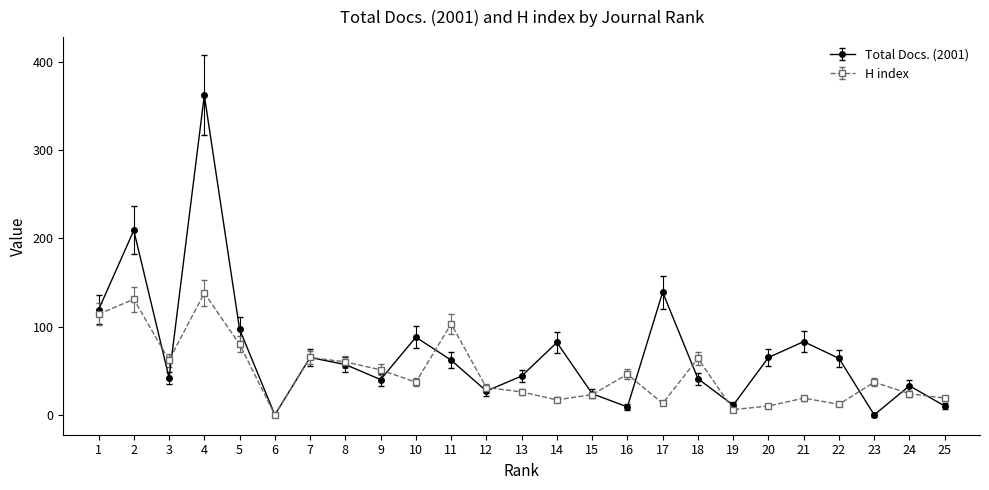

Which label corresponds to the largest value in the chart?

4